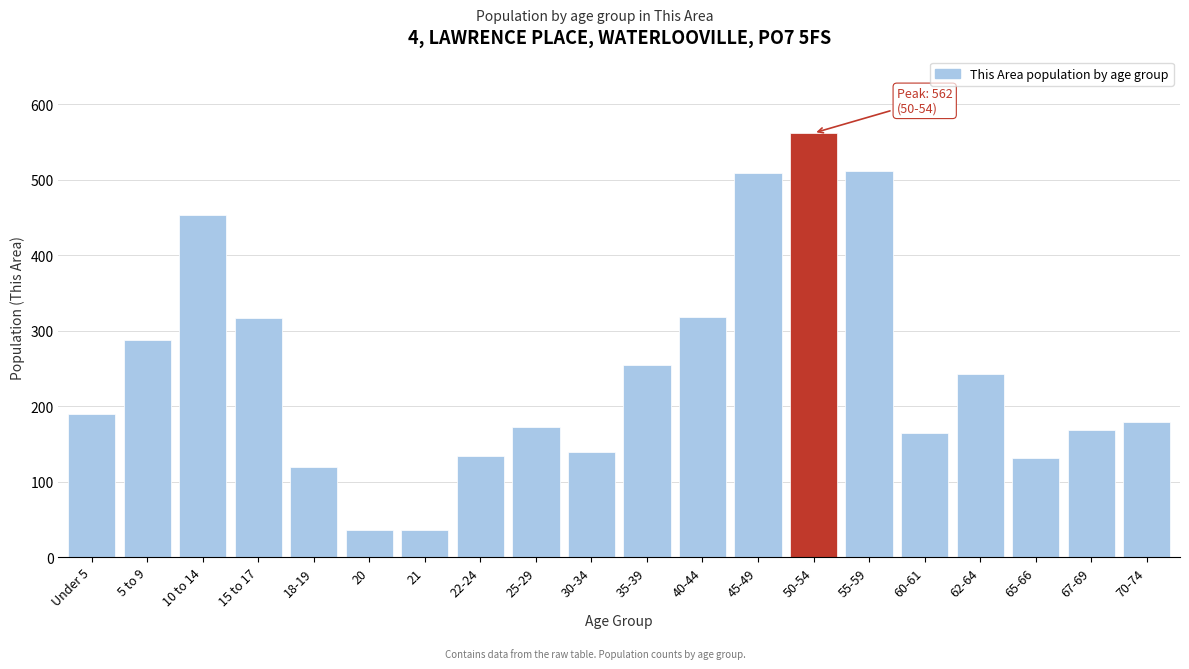

The value at 15 to 17 is 422. True or false?

False